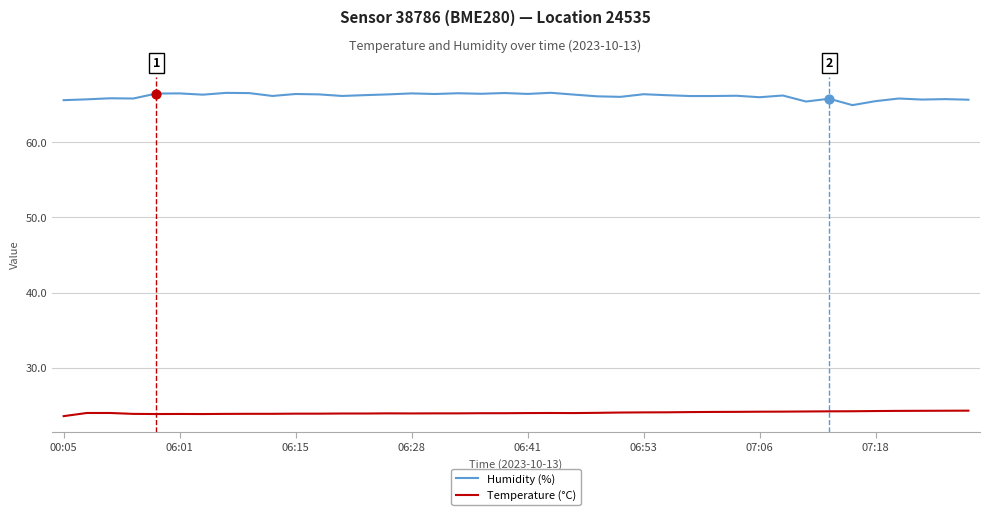

Which series has the largest total across all categories?

Humidity (%)